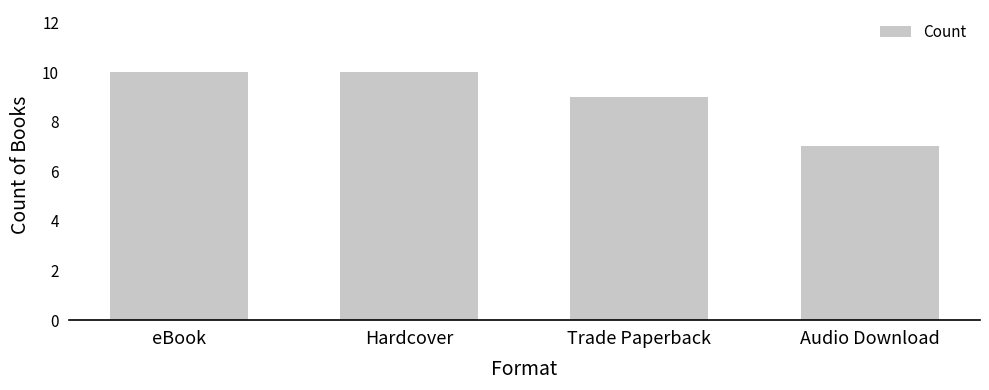

What is the label of the 4th bar from the right?

eBook